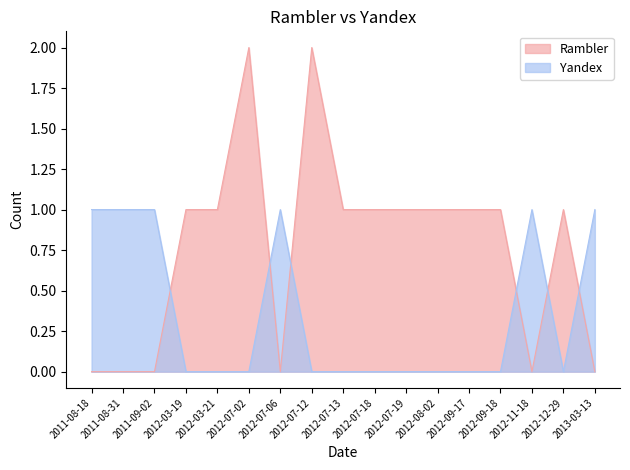

How many lines are shown in the chart?

2